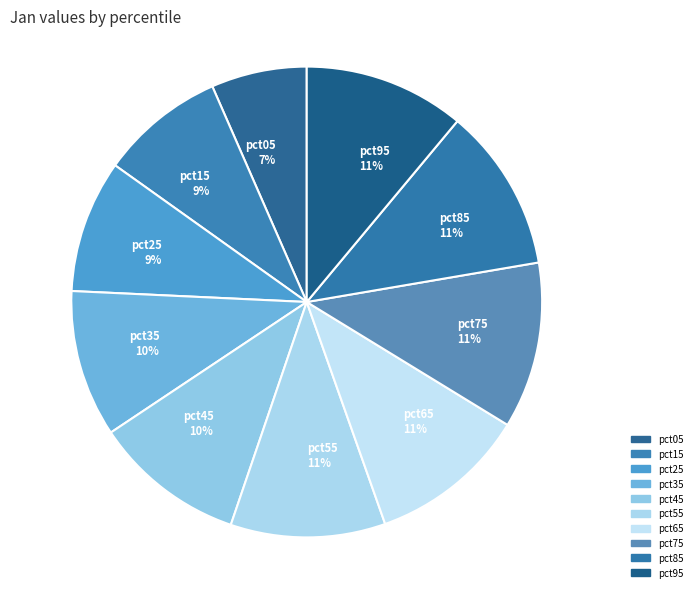

Is it true that pct25 is 14% of the pie?

False